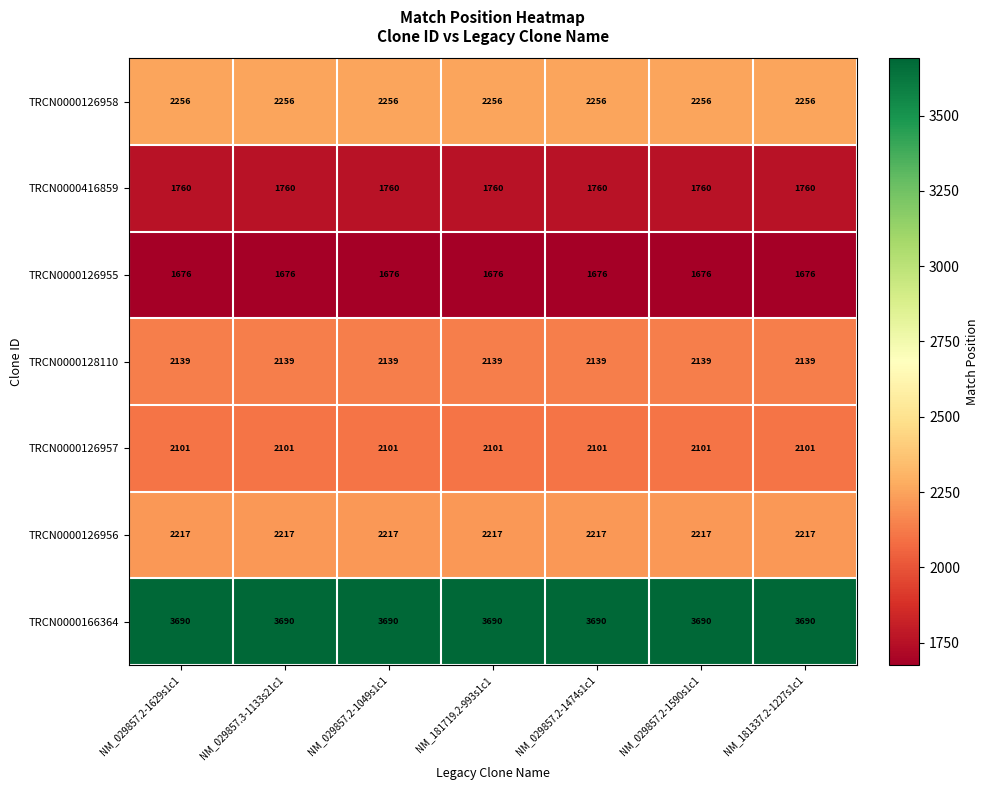

The value of TRCN0000126956 at NM_181719.2-993s1c1 is 2217. True or false?

True